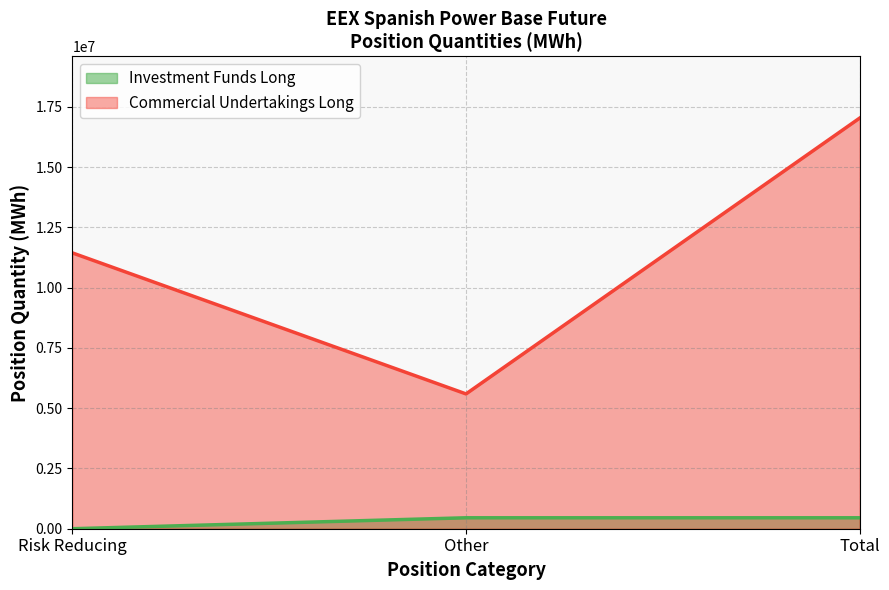

What is the difference between the maximum and minimum values in the Investment Funds Long series?

453840